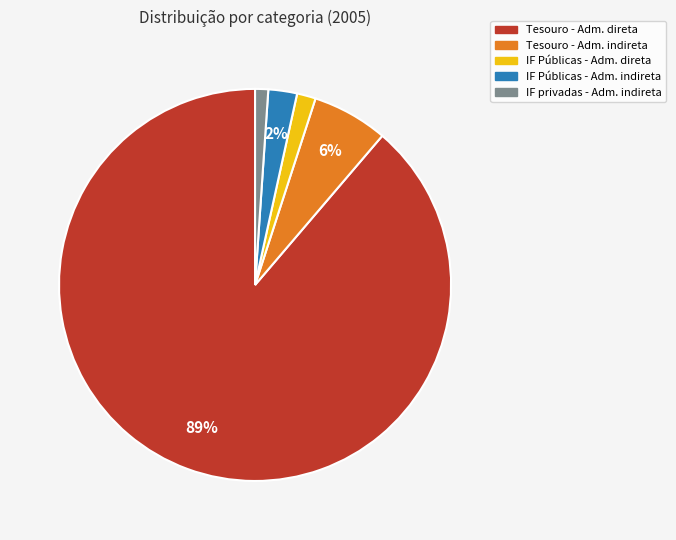

What percentage is the IF Públicas - Adm. direta slice, to the nearest percent?

2%